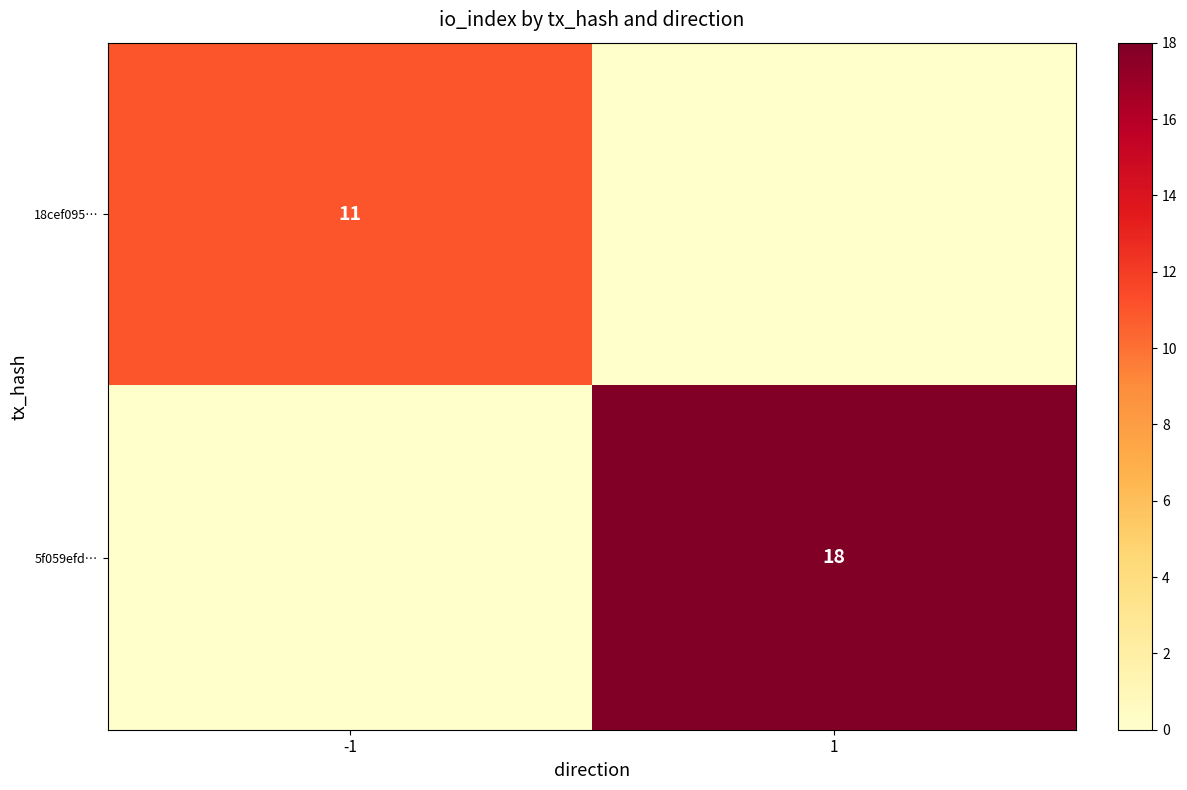

What is the difference between the highest and lowest values at -1?

11